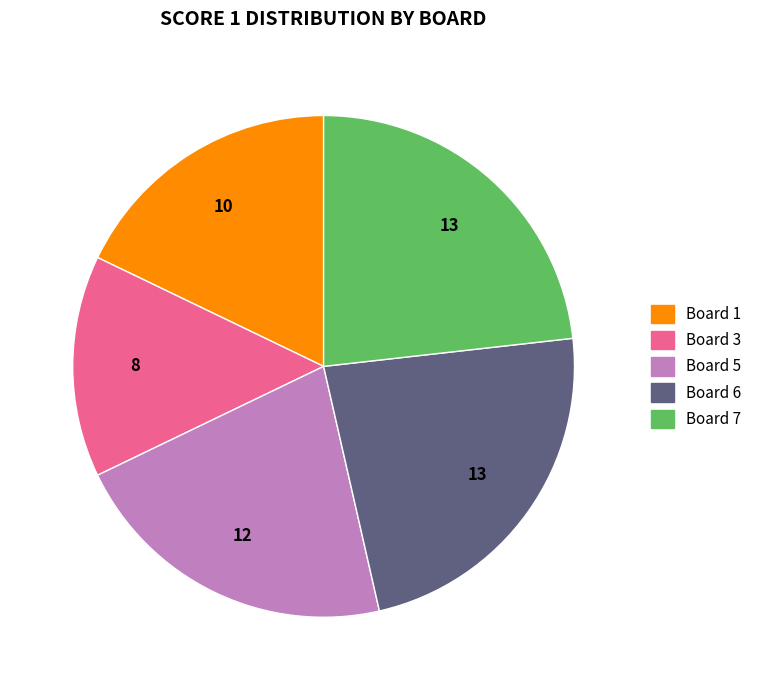

Does any single category account for the majority?

No